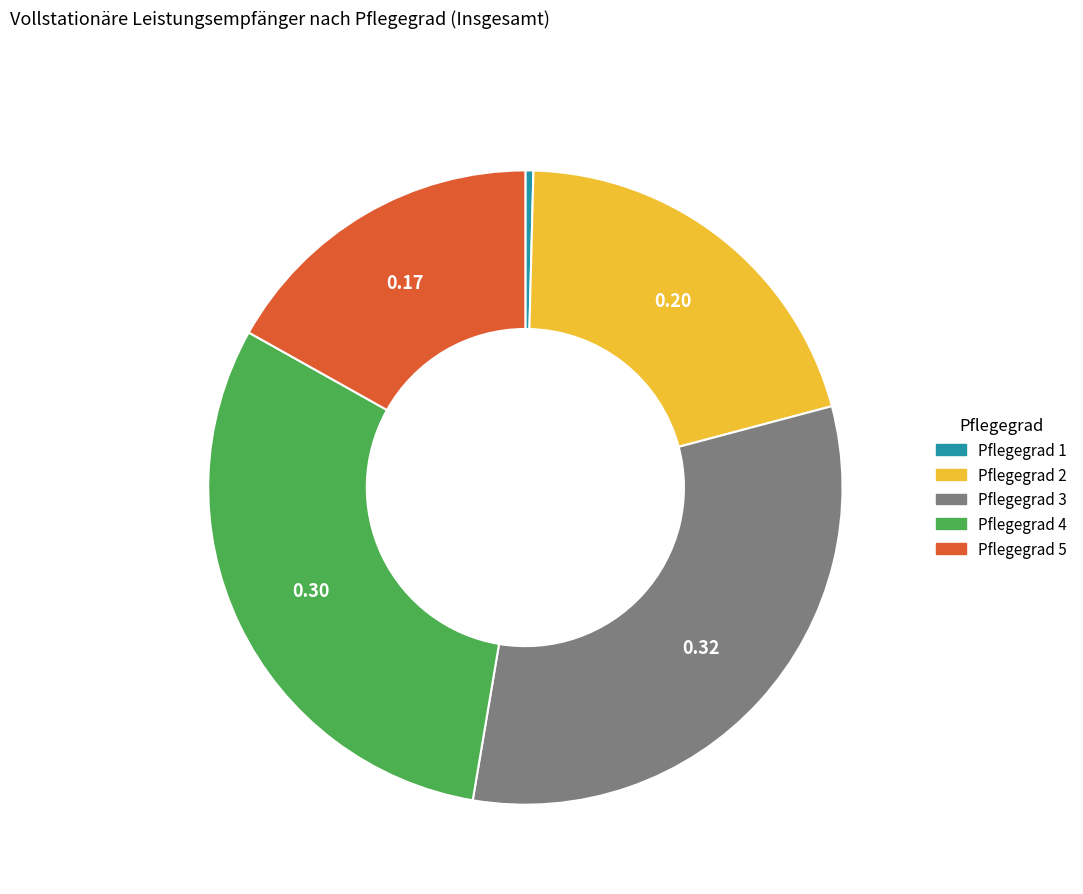

Which has a higher value, Pflegegrad 3 or Pflegegrad 1?

Pflegegrad 3